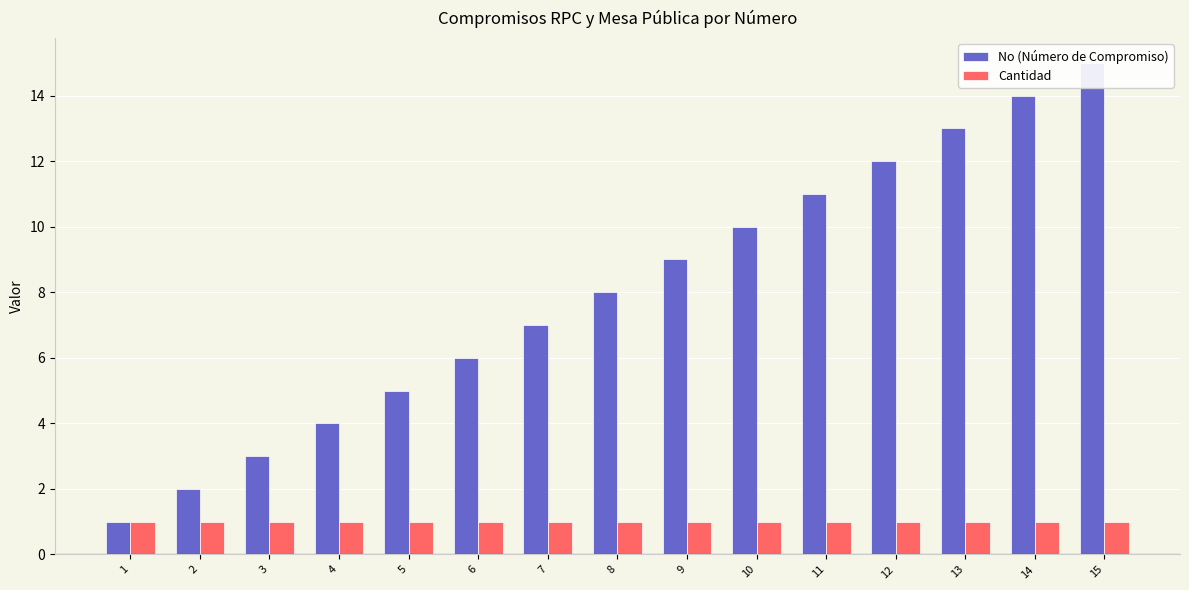

Which has a higher value, 11 or 13?

13